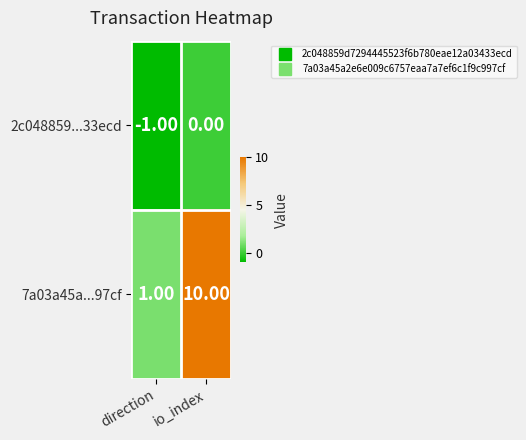

What is the minimum value shown in the chart?

-1